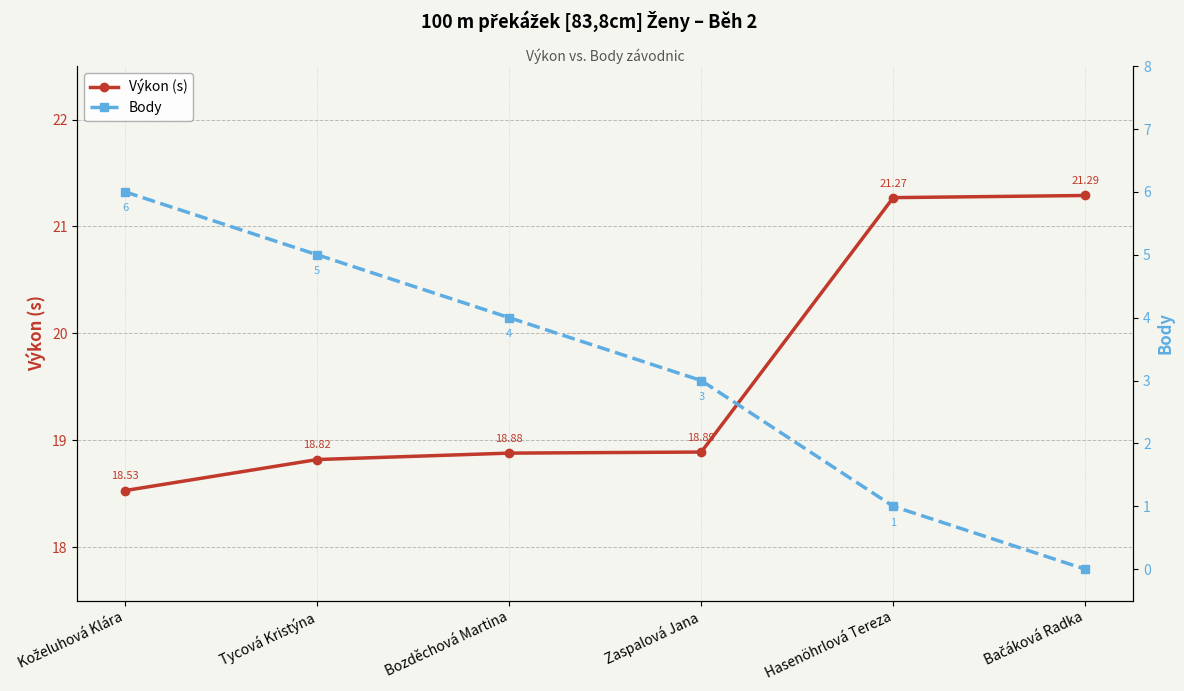

Is it true that Výkon (s) equals 21.3 at Hasenöhrlová Tereza?

True